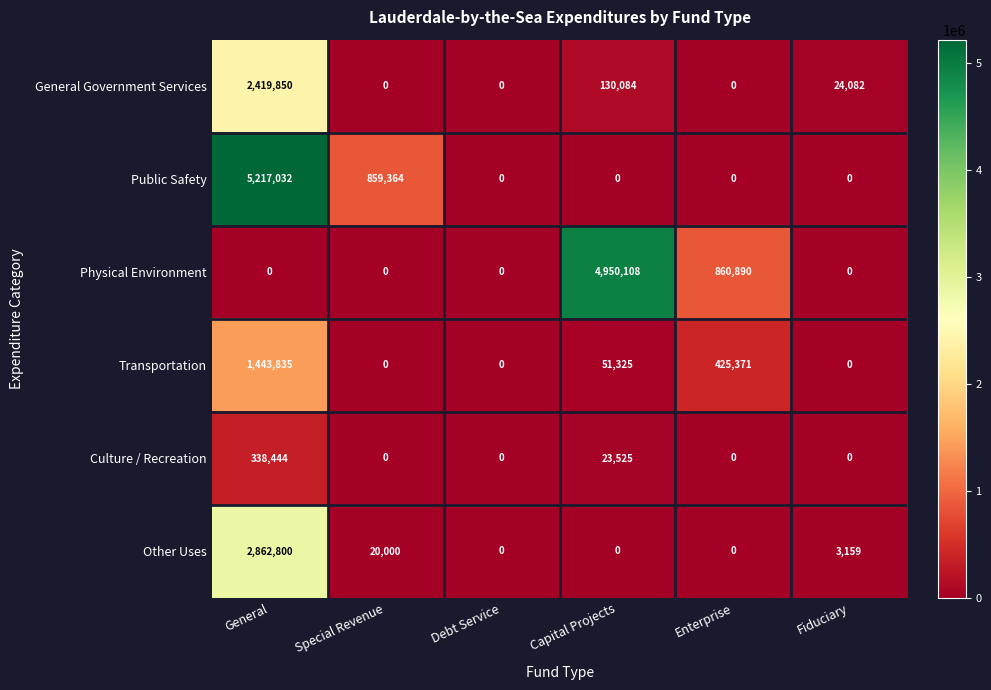

How many series are shown in this chart?

6